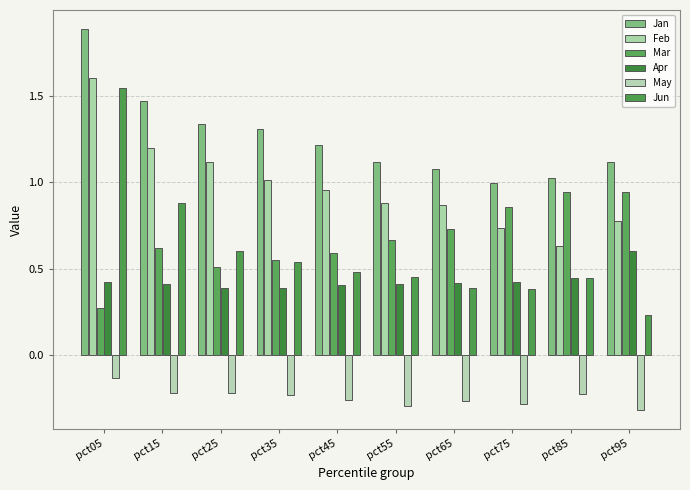

What is the lowest value of the May series?

-0.3